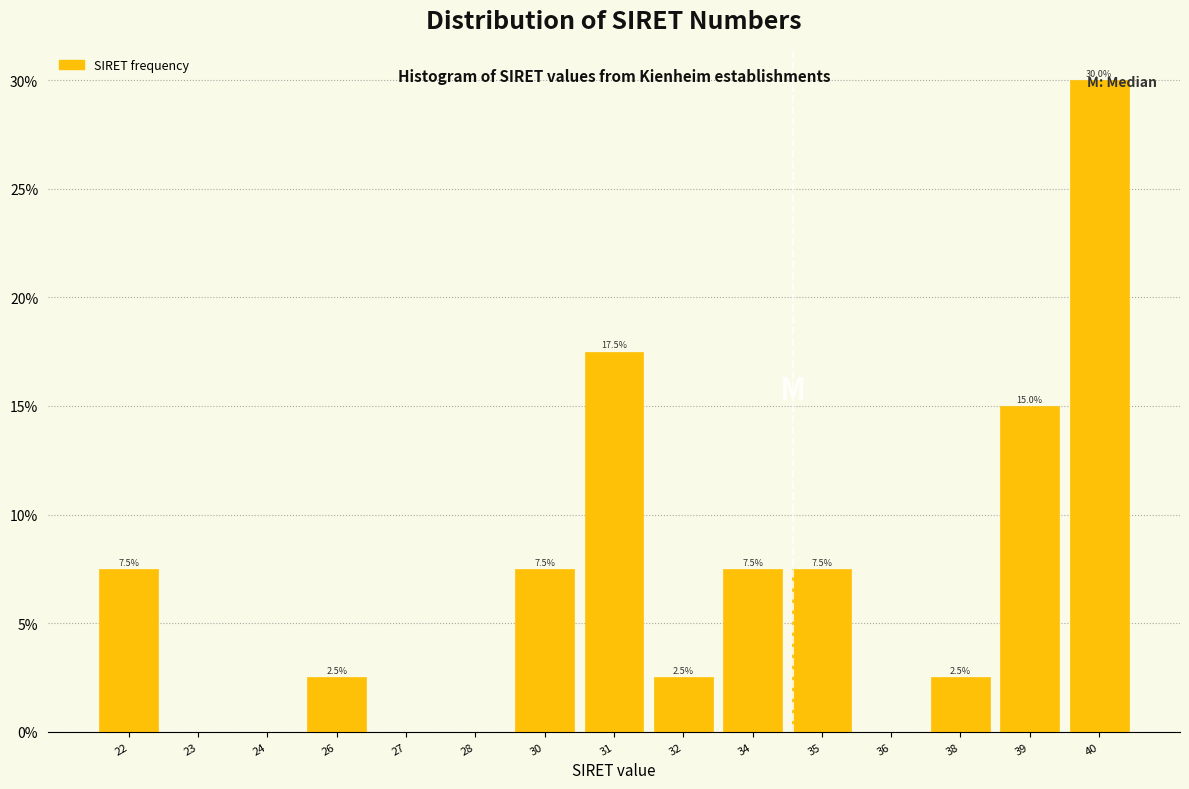

What is the approximate value at 32?

2.5